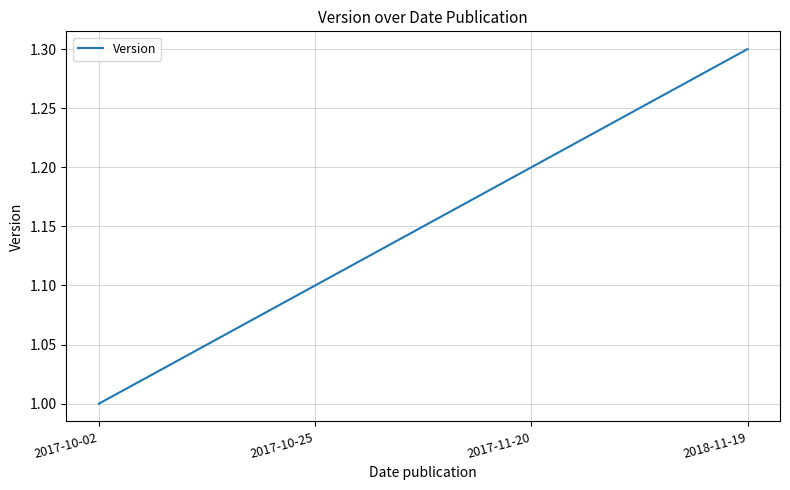

The chart shows a value of 0.5 at 2017-11-20. True or false?

False